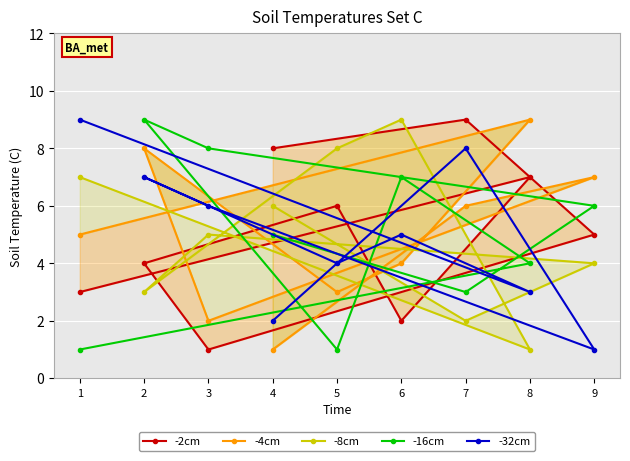

Is the value of -32cm at 1 greater than the value of -16cm at 8?

Yes